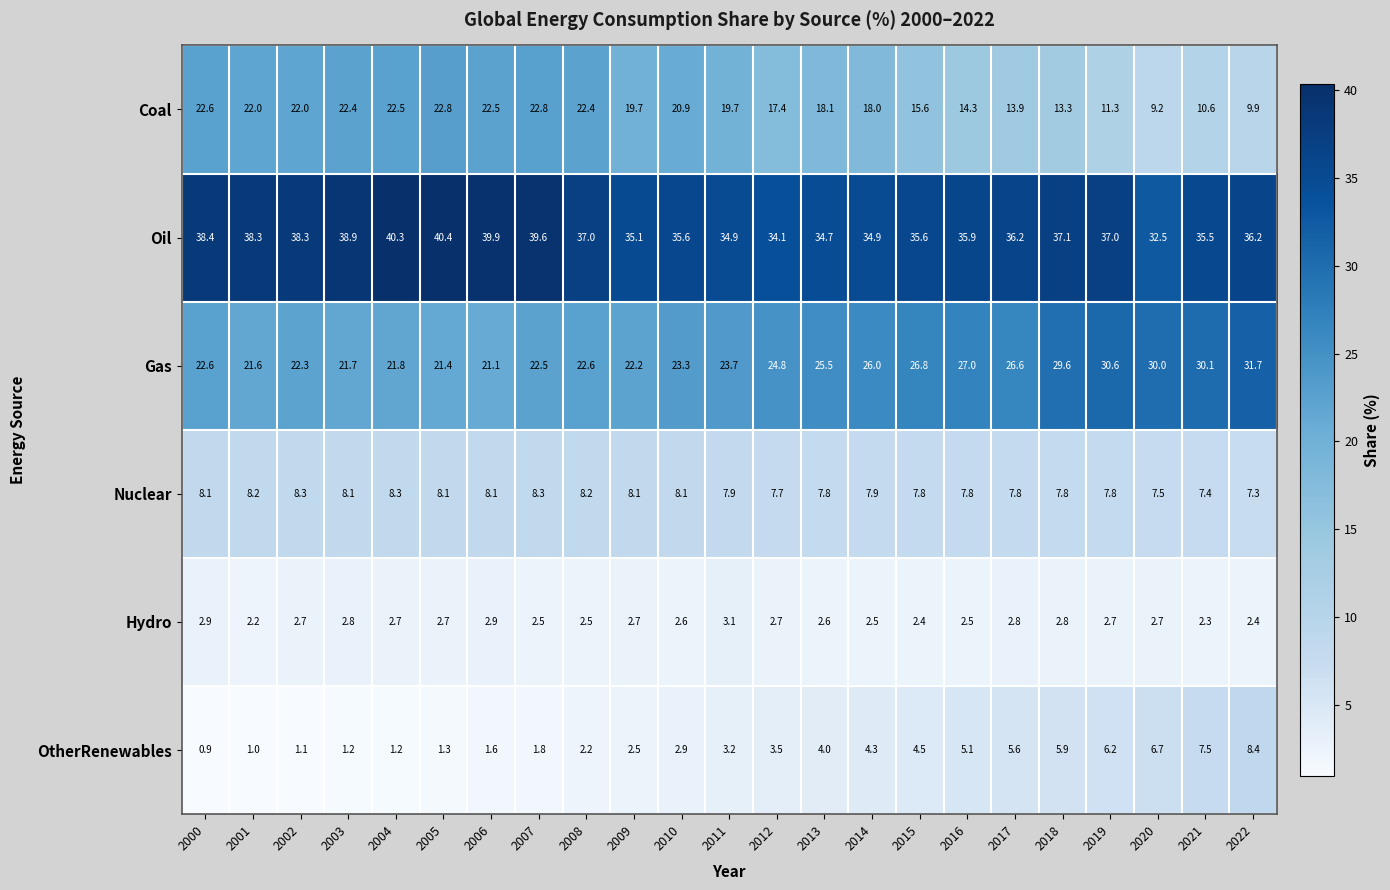

Which series has the largest total across all categories?

Oil